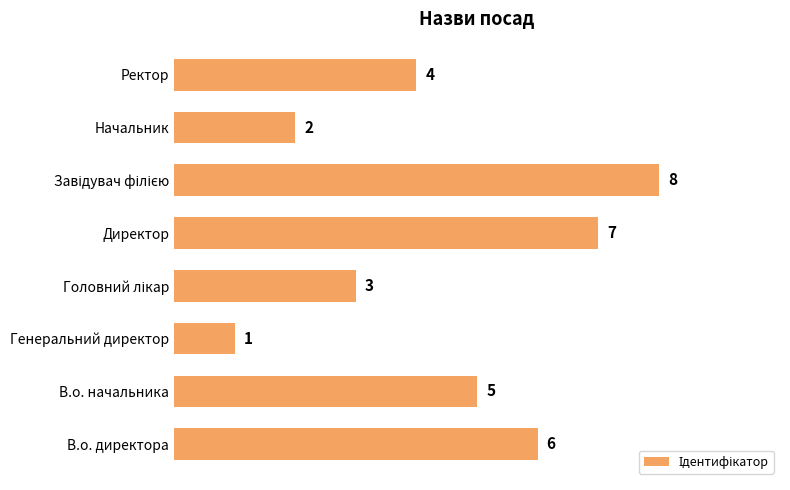

Reading bottom to top, transcribe all the data shown in this chart.

6	5	1	3	7	8	2	4